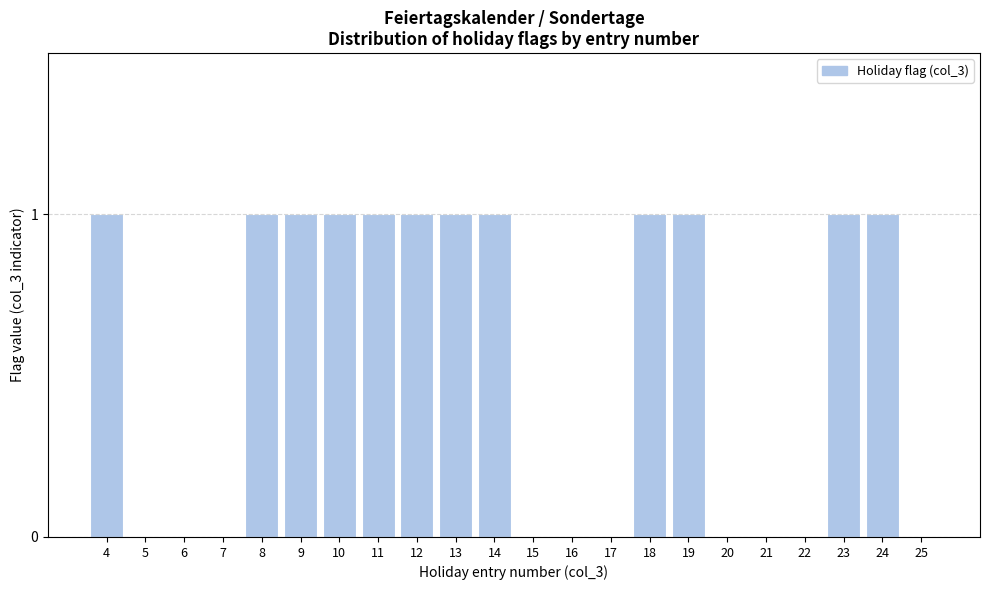

Reading left to right, transcribe all the data shown in this chart.

4=1	5=0	6=0	7=0	8=1	9=1	10=1	11=1	12=1	13=1	14=1	15=0	16=0	17=0	18=1	19=1	20=0	21=0	22=0	23=1	24=1	25=0